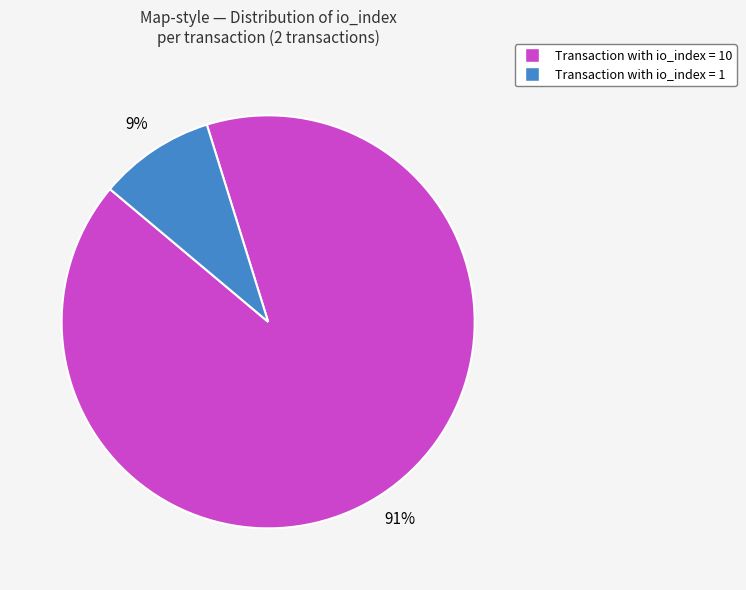

Count the number of slices in the pie.

2